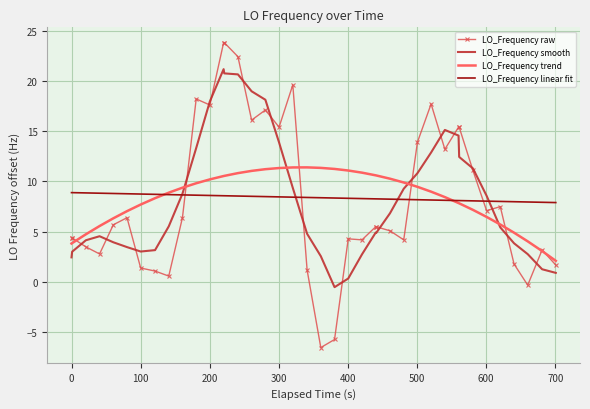

Which series ends up on top after the final intersection of LO_Frequency linear fit and LO_Frequency raw?

LO_Frequency linear fit